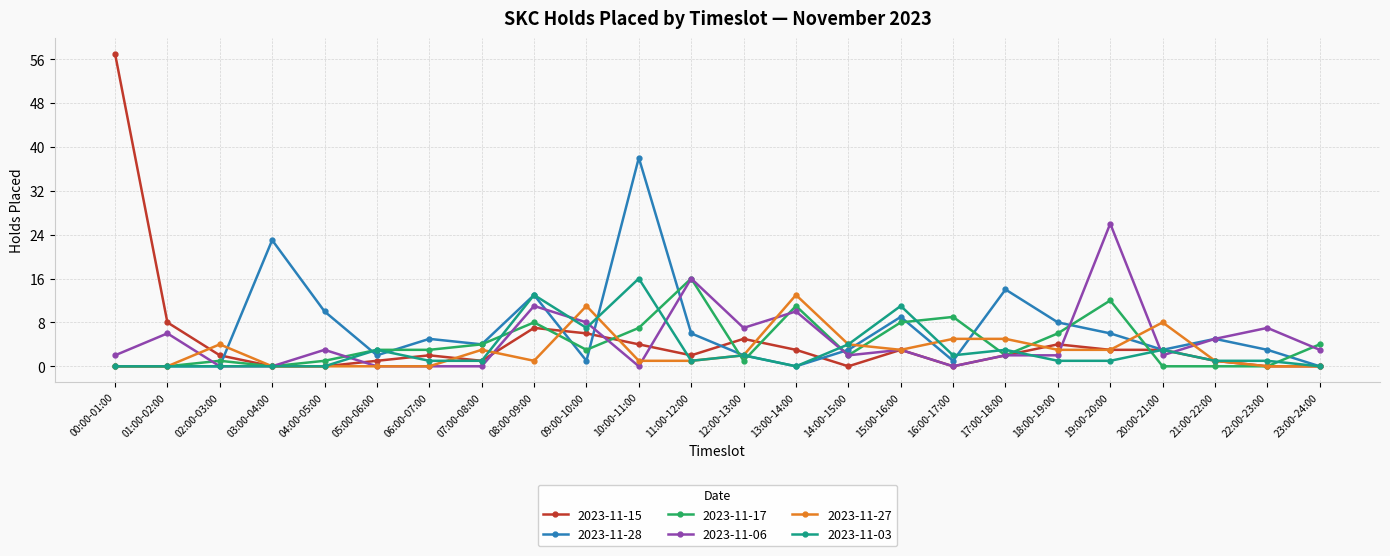

What position from the left is 17:00-18:00?

18